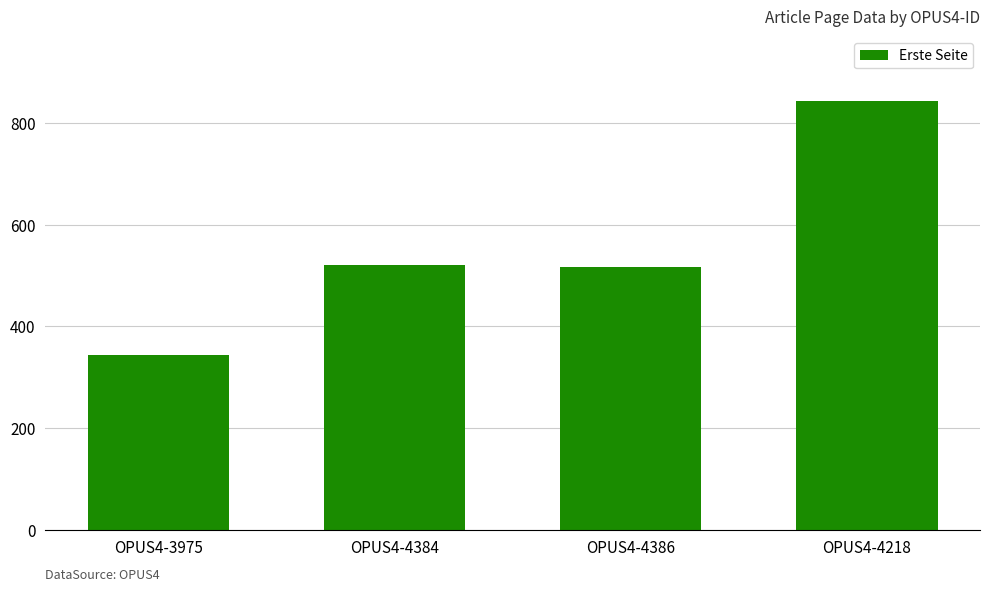

Read the value at OPUS4-3975, to the nearest 100.

300